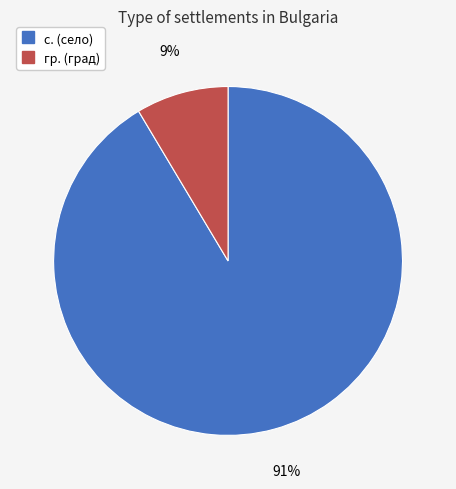

To the nearest percent, what percentage of the pie is с.?

91%